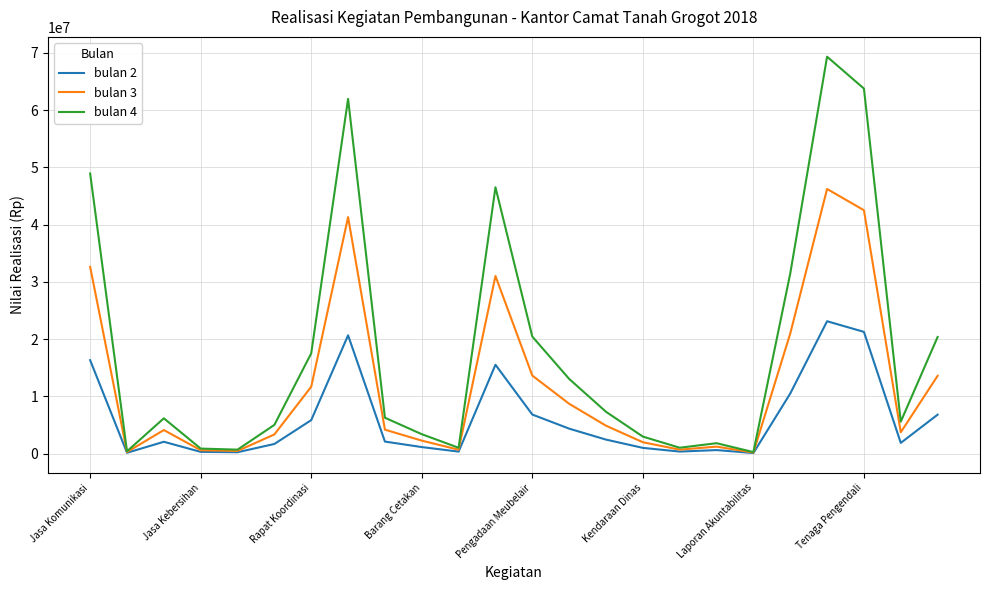

Which series has the largest total across all categories?

bulan 4